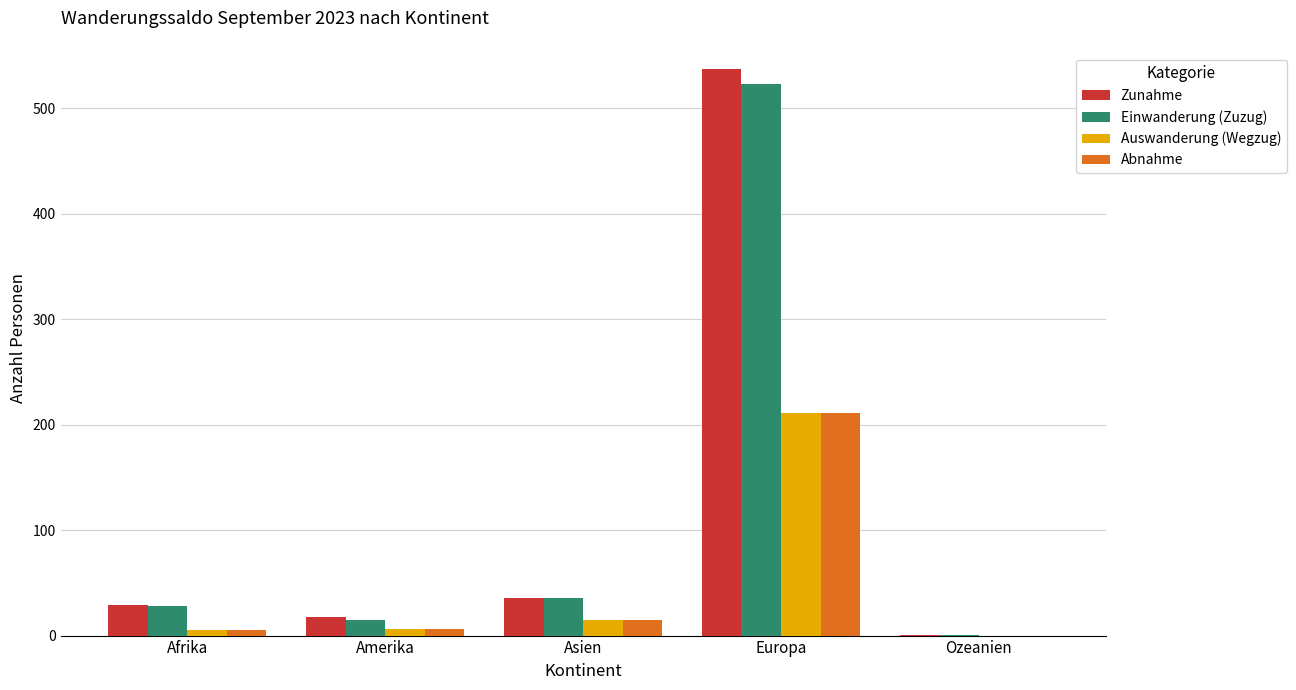

At which label does Zunahme reach its peak?

Europa